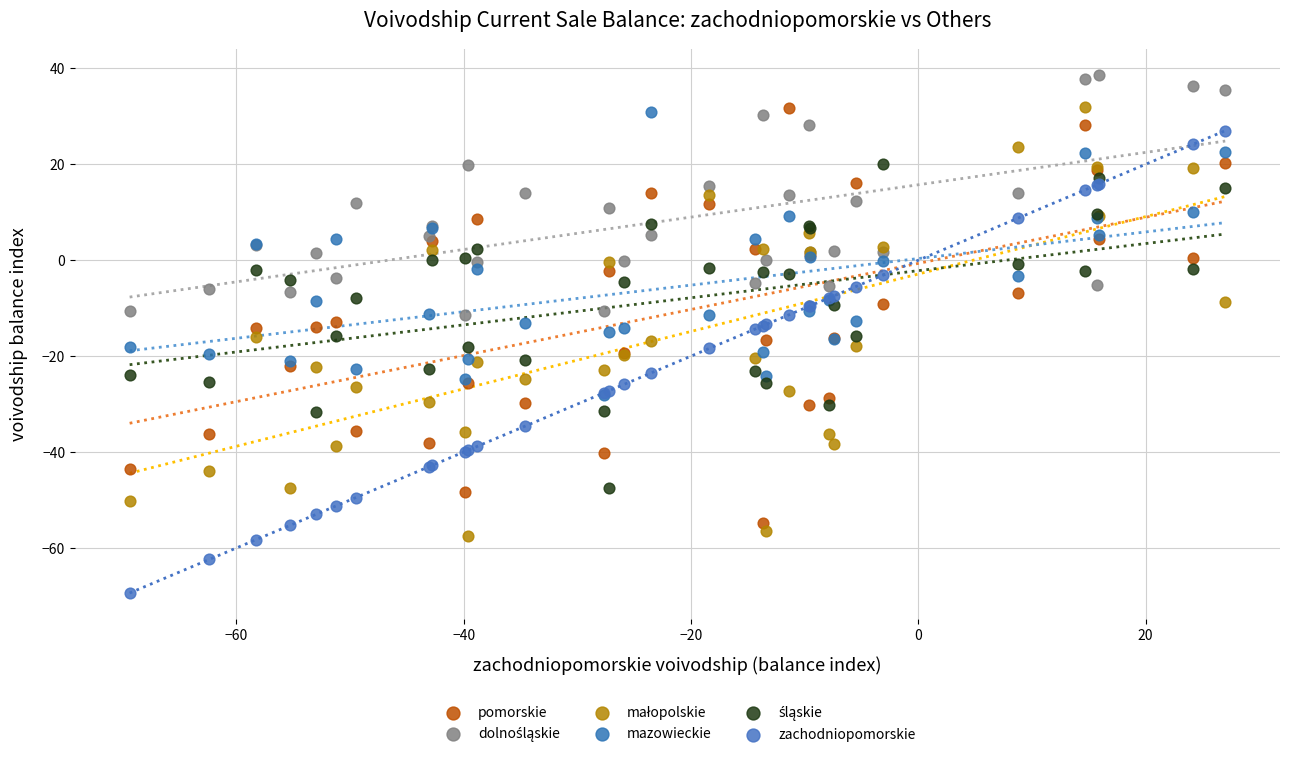

Which series has the widest spread of Y values?

zachodniopomorskie